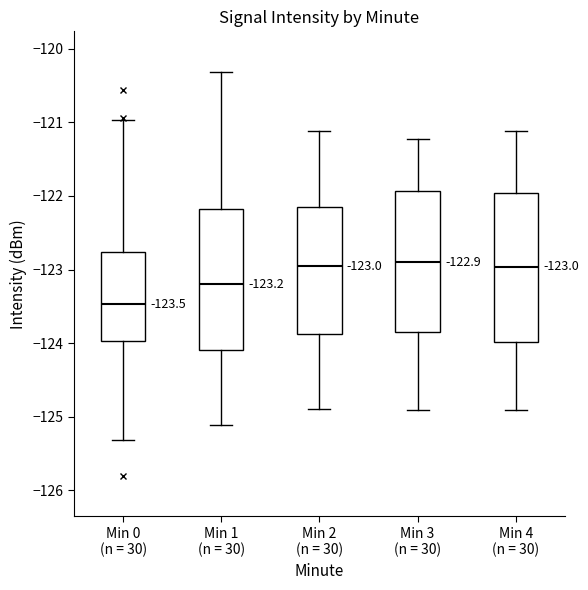

Comparing the boxes themselves (not the whiskers), which one is the tallest?

Min 4 (n = 30)